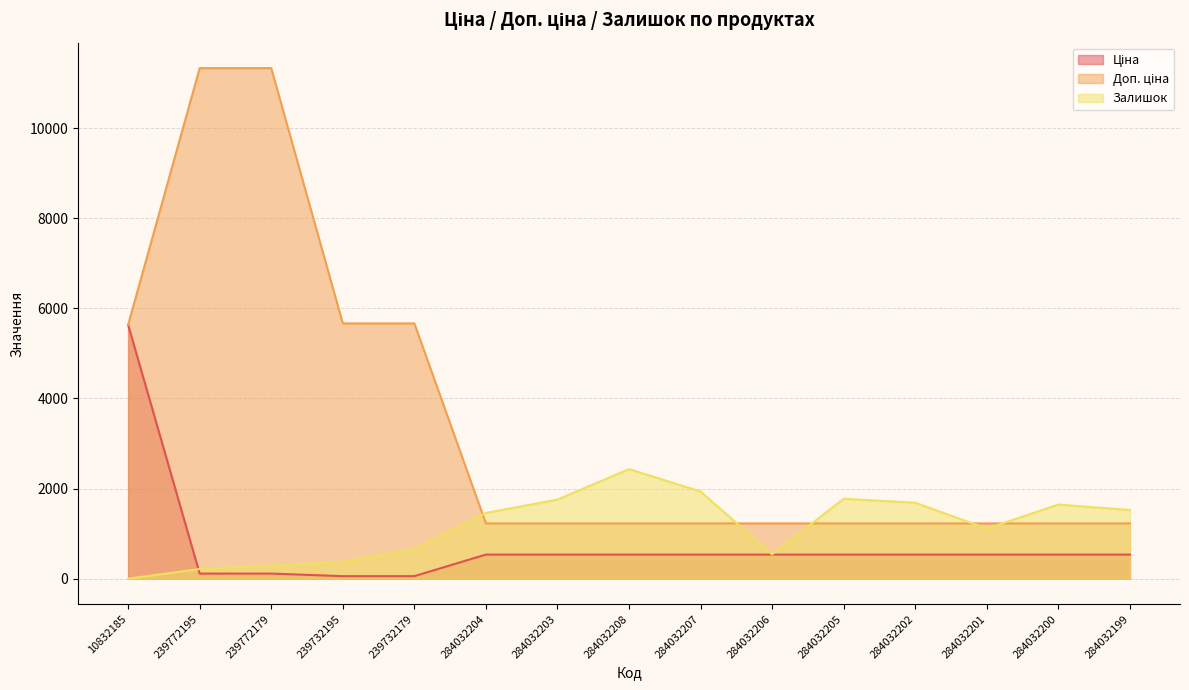

What is the label of the 3rd point from the right?

284032201